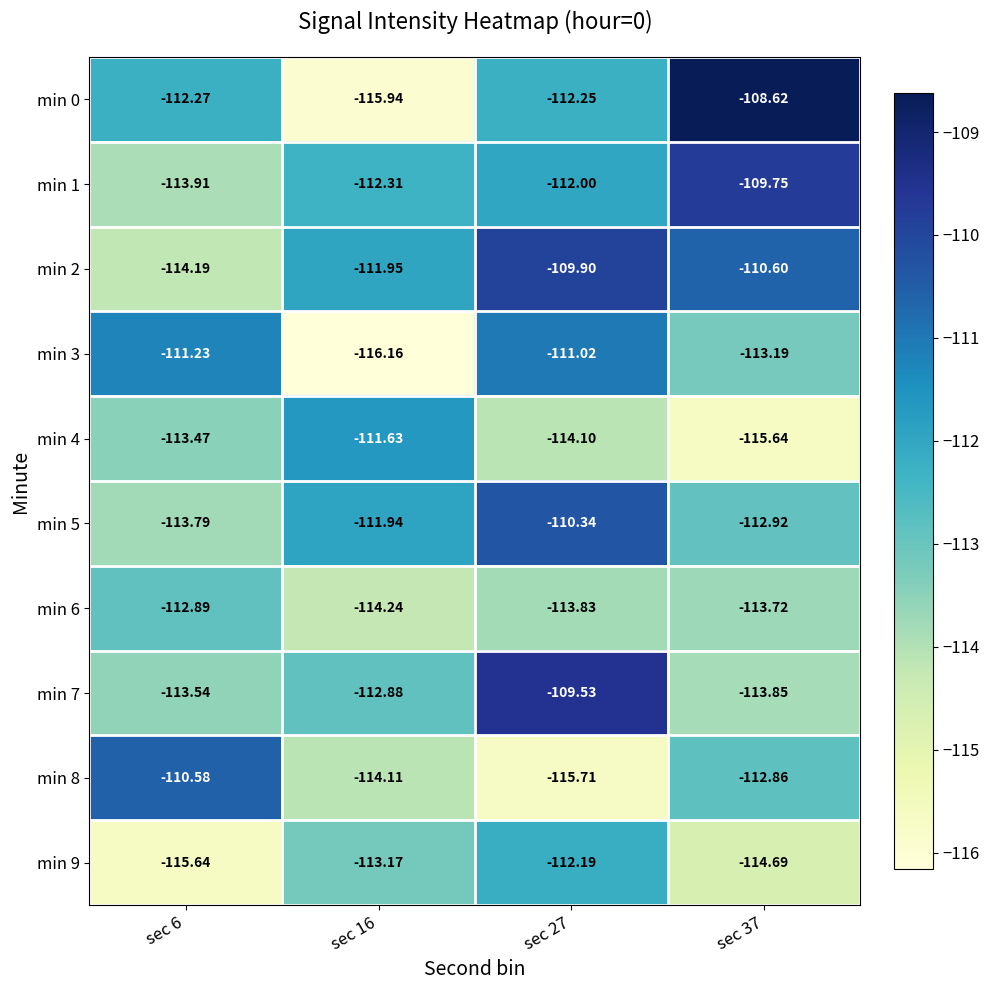

At how many categories does at least one series exceed -112?

4